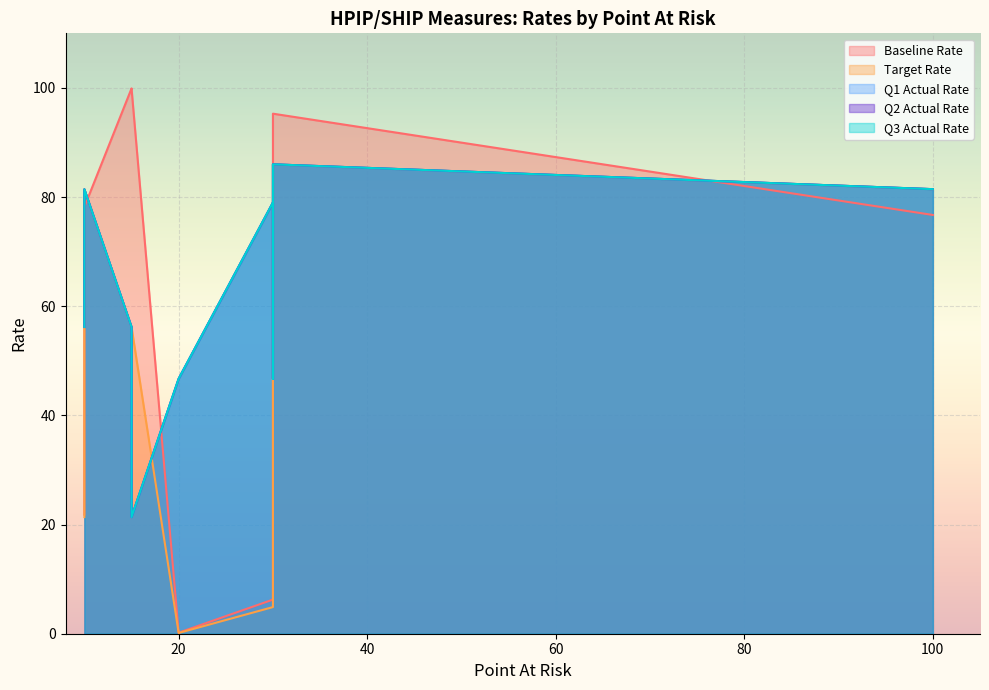

What is the sum of all Baseline Rate values?

715.0